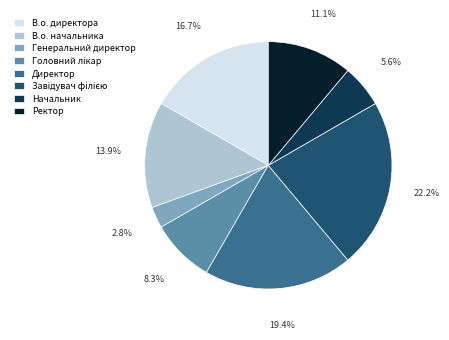

Does any single category account for the majority?

No